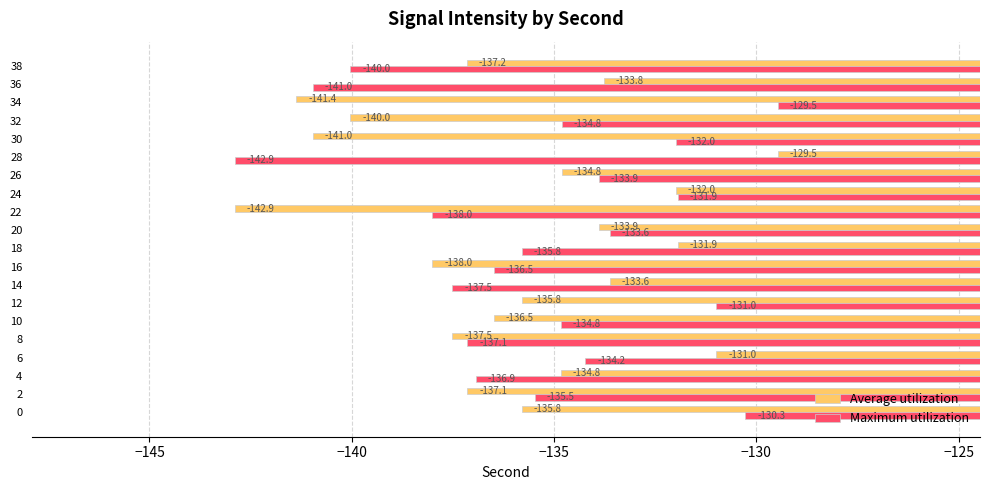

What are all the series names shown in the legend?

Average utilization, Maximum utilization